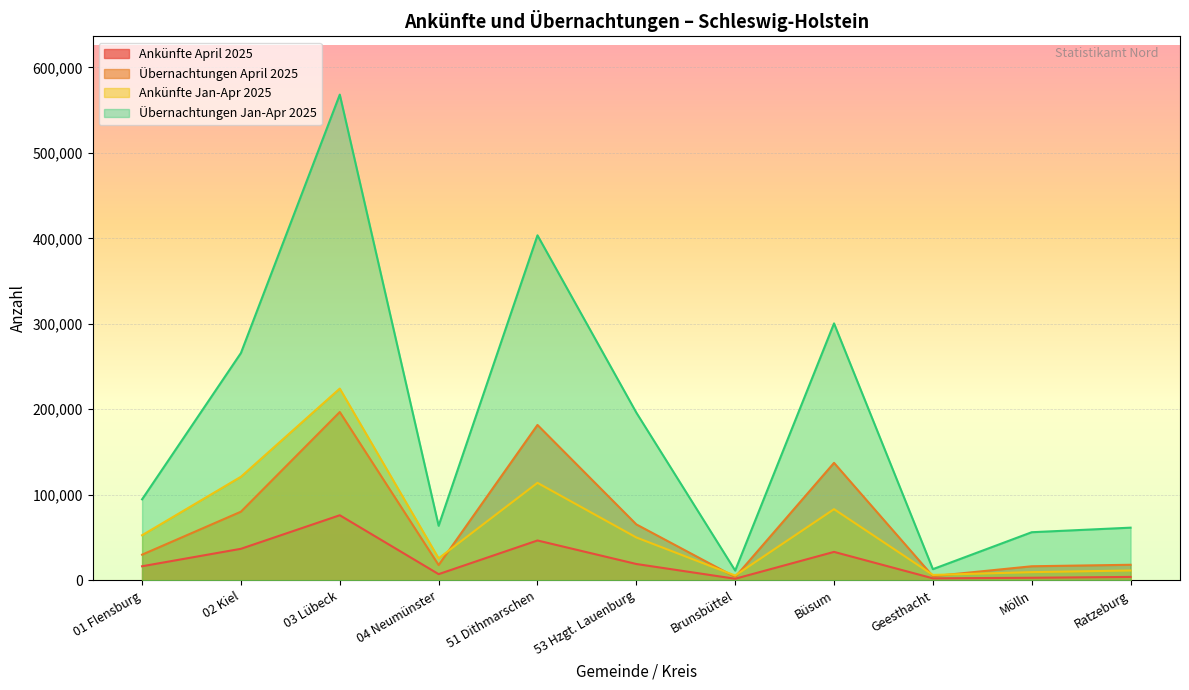

Rank the series at 01 Flensburg from lowest to highest value.

Ankünfte April 2025, Übernachtungen April 2025, Ankünfte Jan-Apr 2025, Übernachtungen Jan-Apr 2025